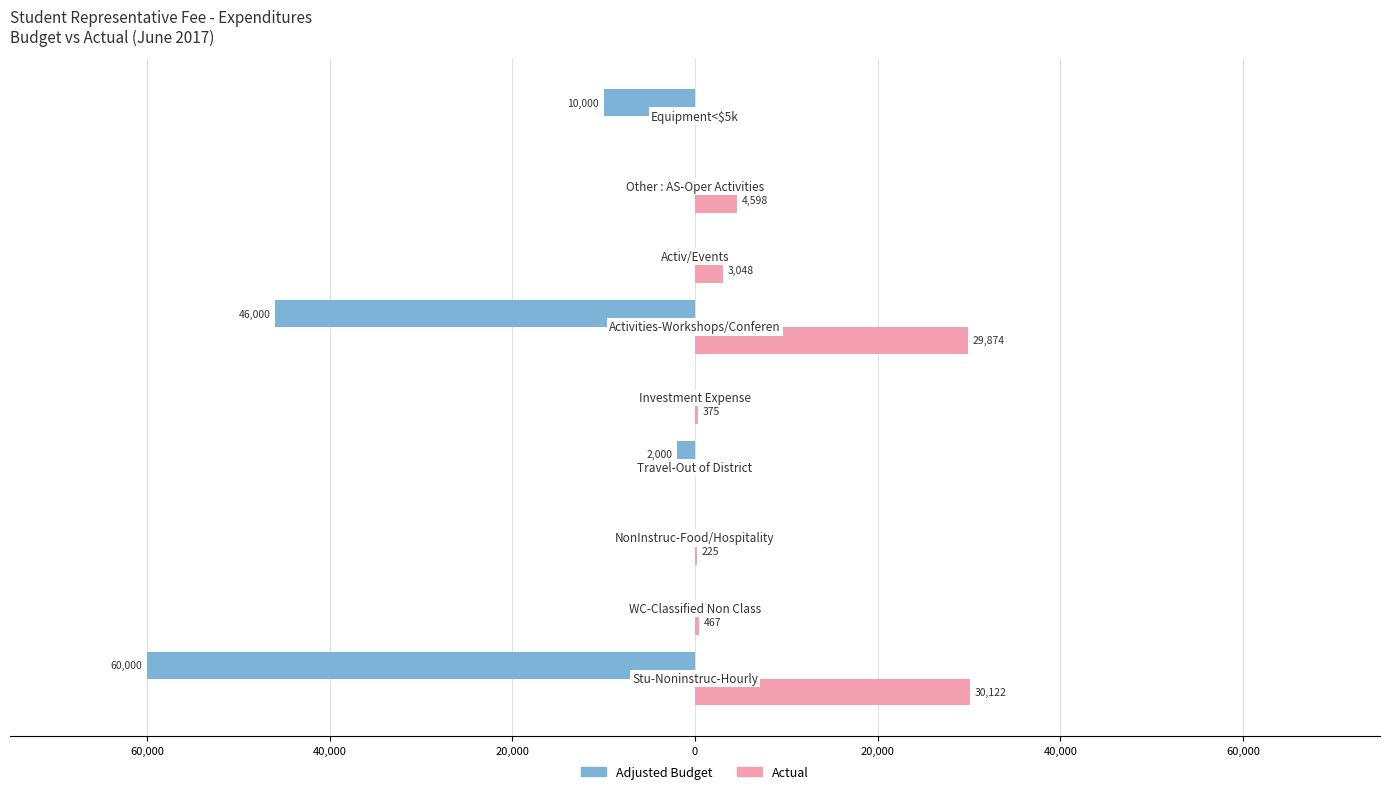

What are all the series names shown in the legend?

Adjusted Budget, Actual